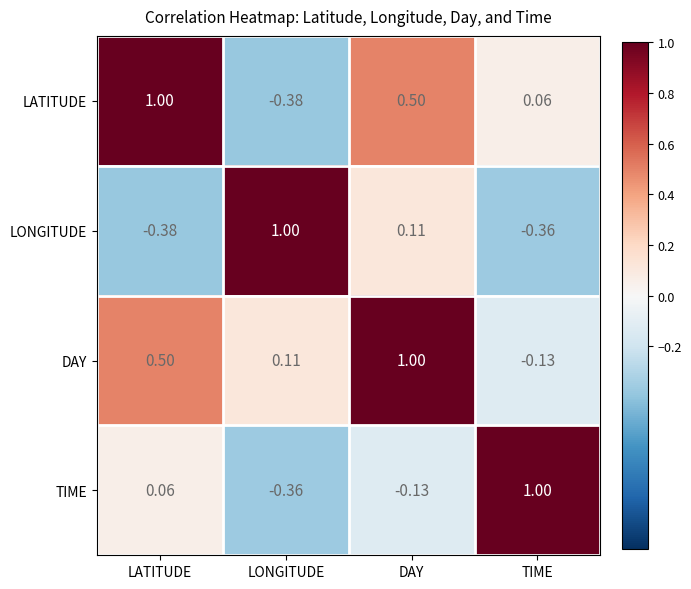

How many values in LATITUDE are below zero?

1